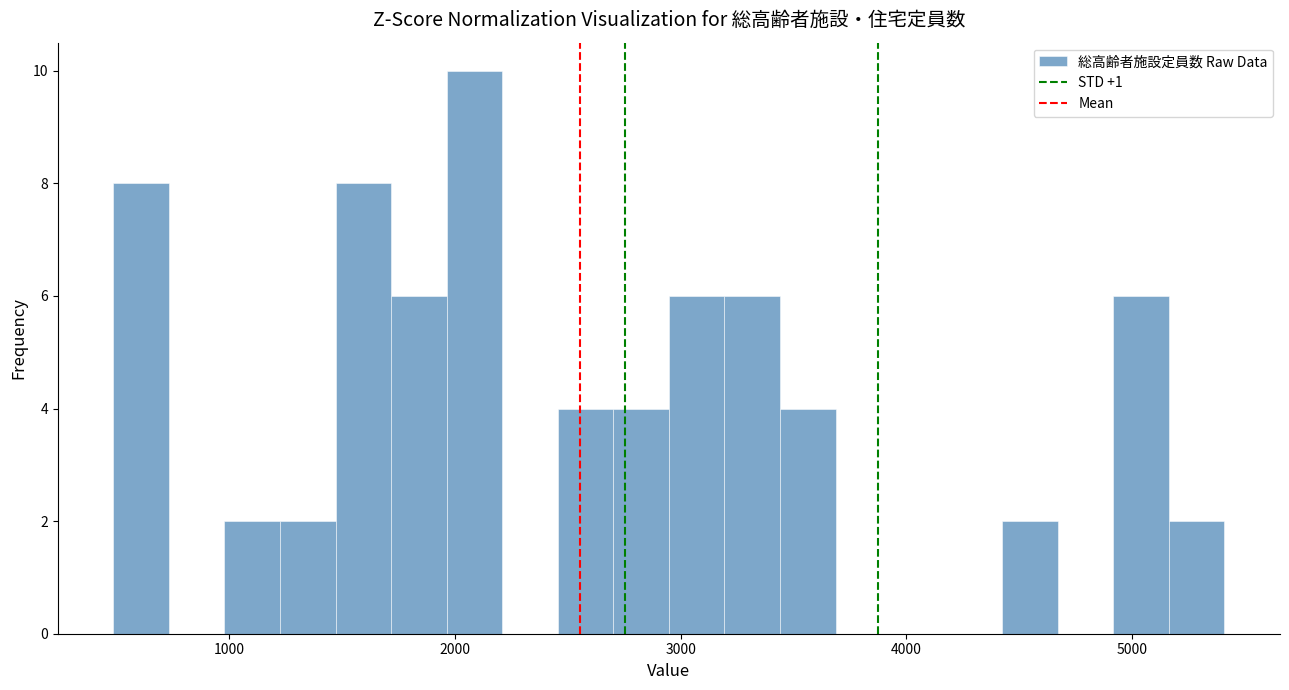

Read against the x-axis, roughly where is the centre of the tallest bar?

2100